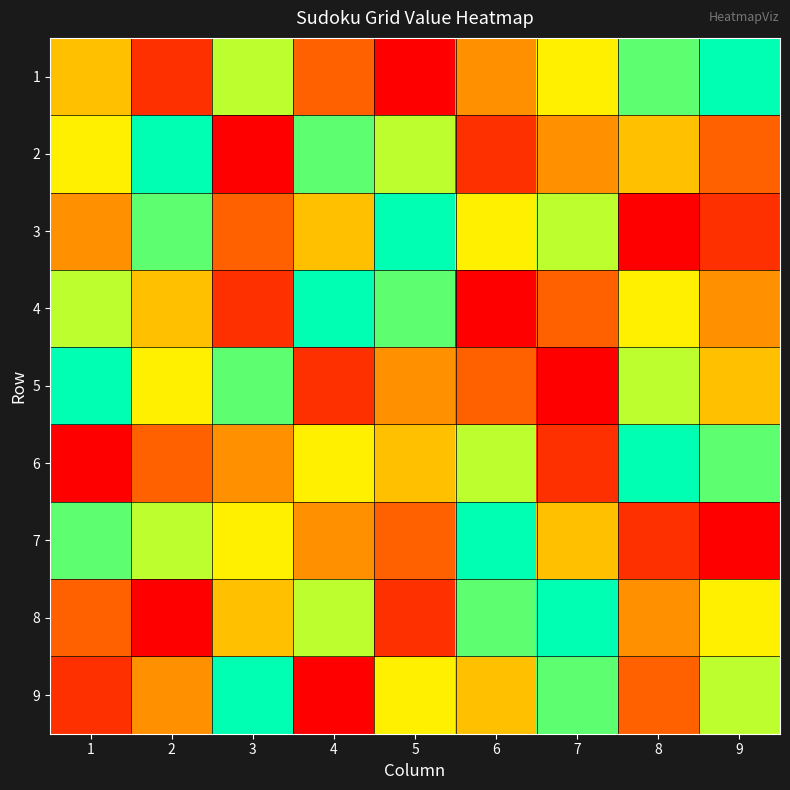

Count the number of categories in the chart.

9